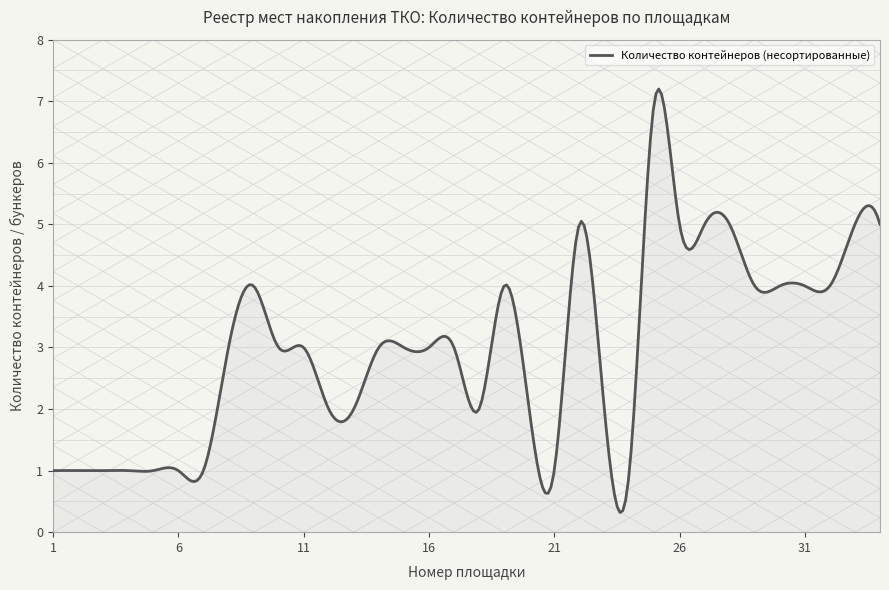

What is the greatest value displayed?

7.2